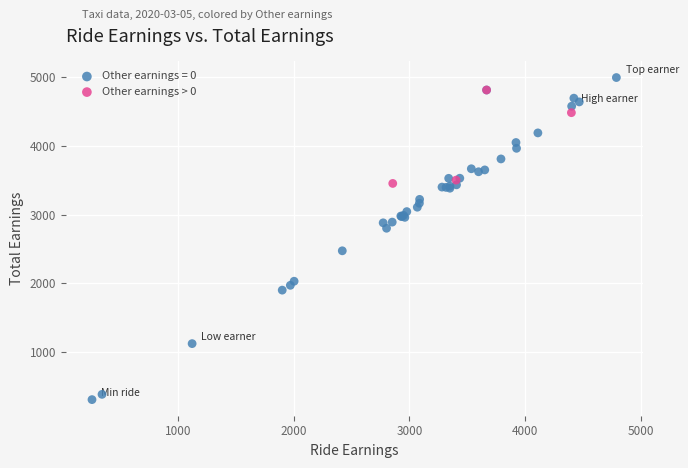

Which series reaches the minimum Y coordinate?

Other earnings = 0